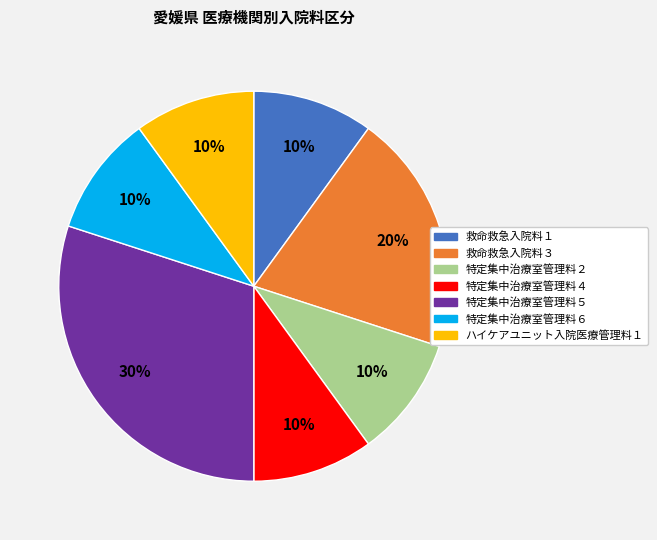

To the nearest percent, what portion does ハイケアユニット入院医療管理料１ represent?

10%